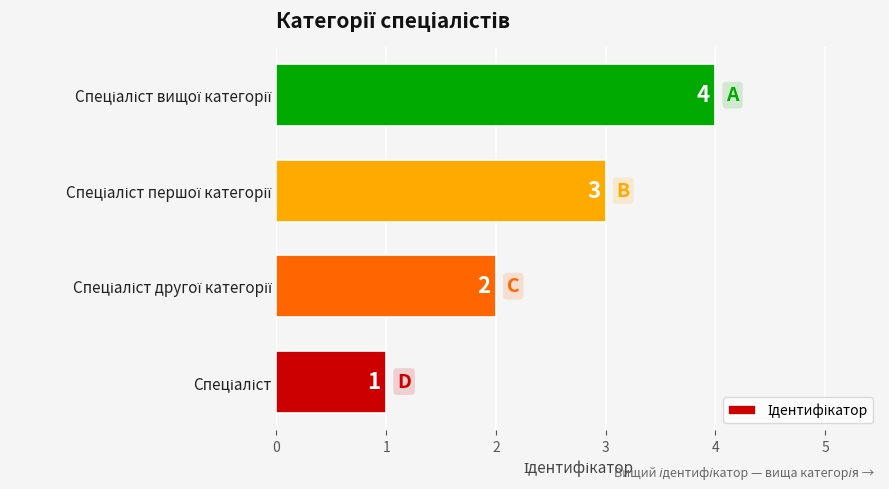

What is the difference between the maximum and minimum values?

3